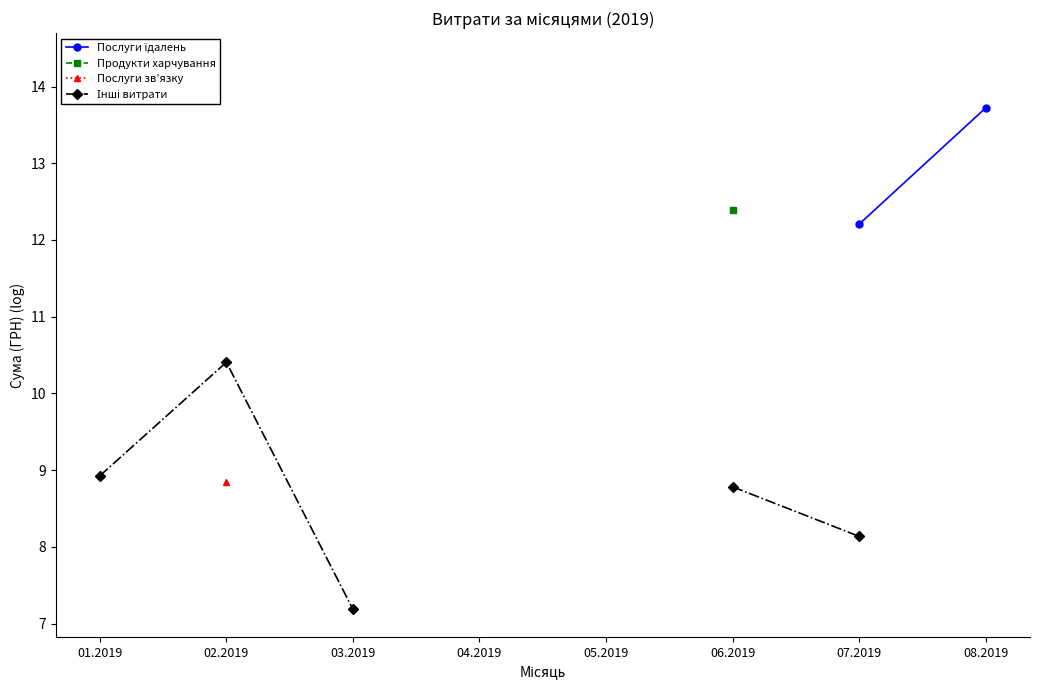

Read the Інші витрати value at 07.2019.

8.1